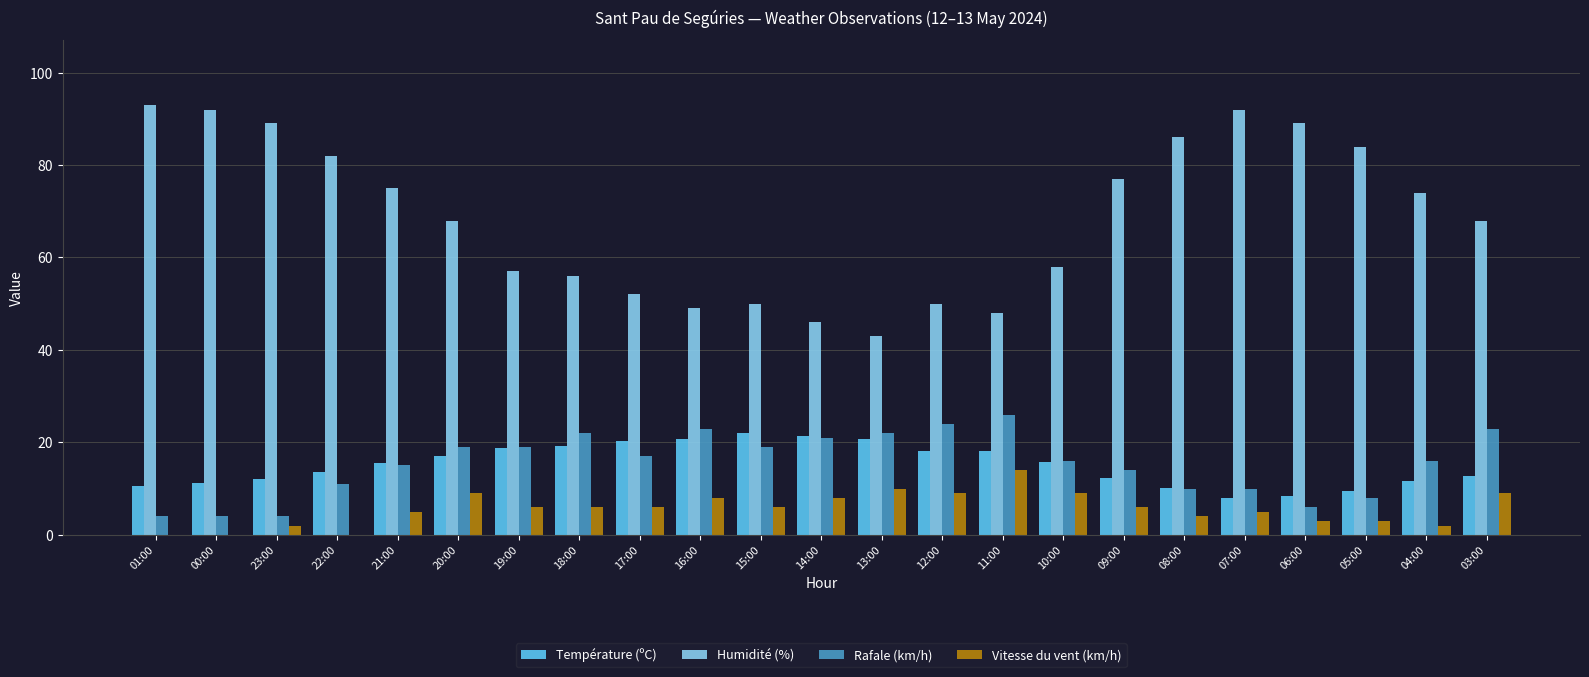

What is the maximum value for Vitesse du vent (km/h)?

14.0